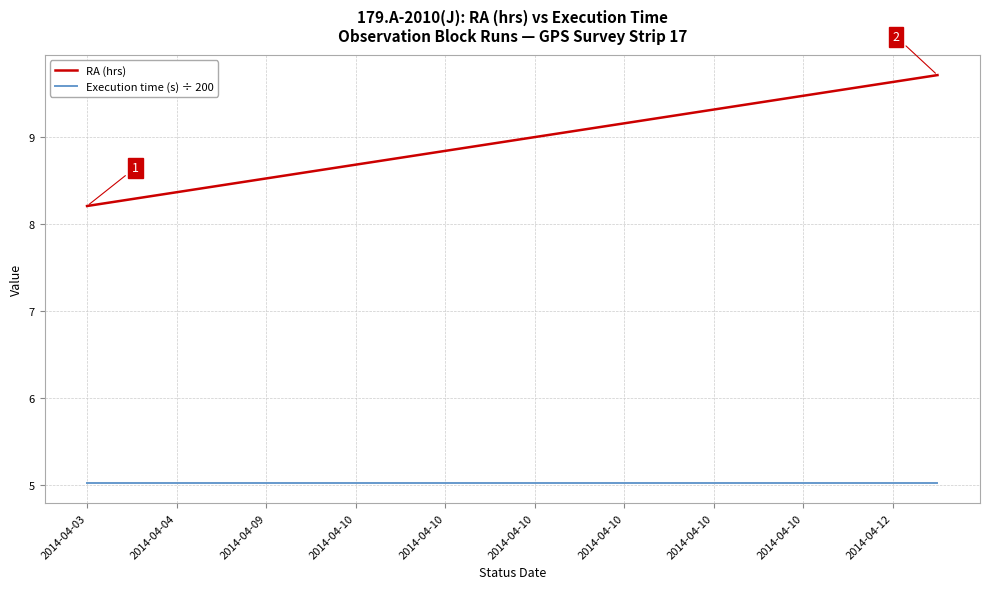

List the series in order of their overall mean, highest first.

RA (hrs), Execution time (s) ÷ 200